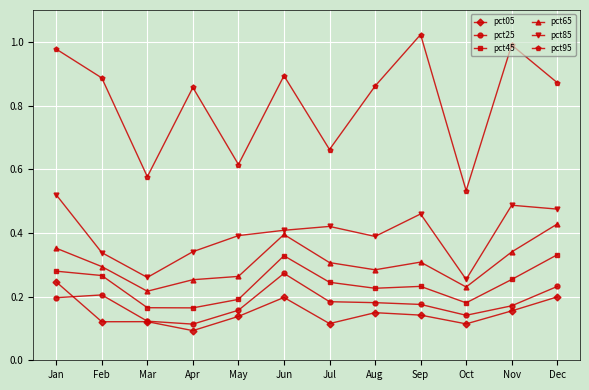

What is the total value across all series at Jun?

2.5